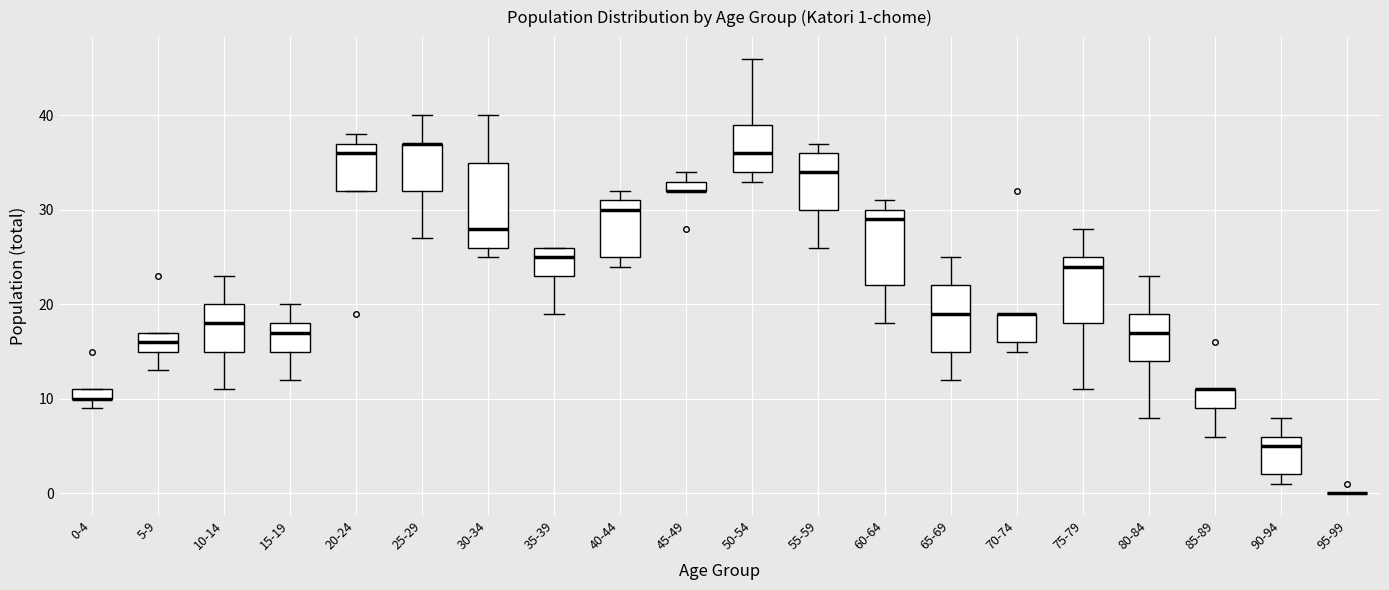

Comparing the boxes themselves (not the whiskers), which one is the tallest?

30-34